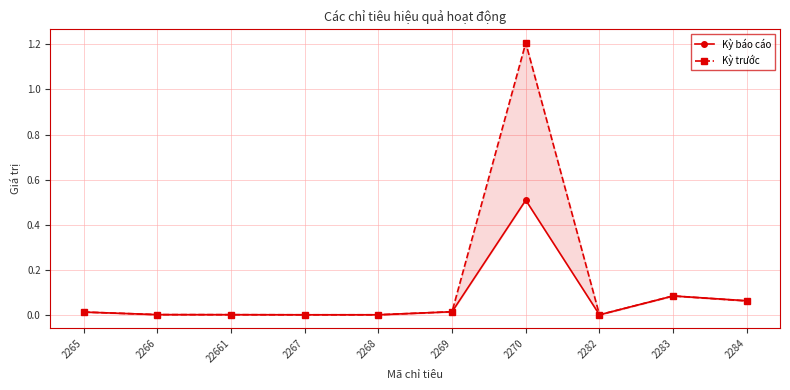

List the labels in order of Kỳ trước value, largest first.

2270, 2283, 2284, 2269, 2265, 2266, 22661, 2268, 2267, 2282